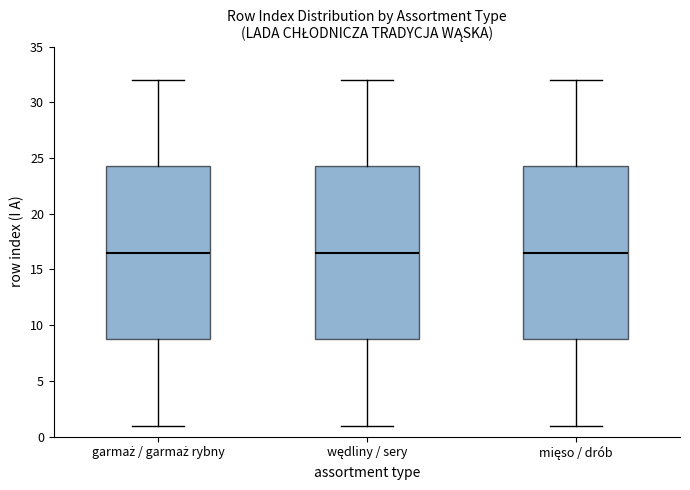

Where does the upper whisker of the box for mięso / drób end on the y-axis? The values are not printed on the chart, so give them approximately, as read against the axis.

32.0